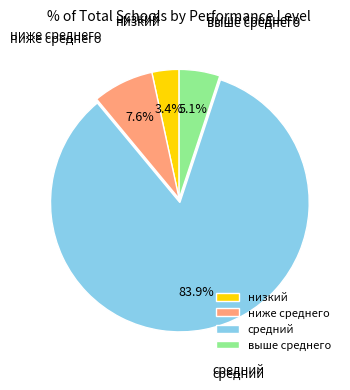

Which slice represents more than half of the pie?

средний